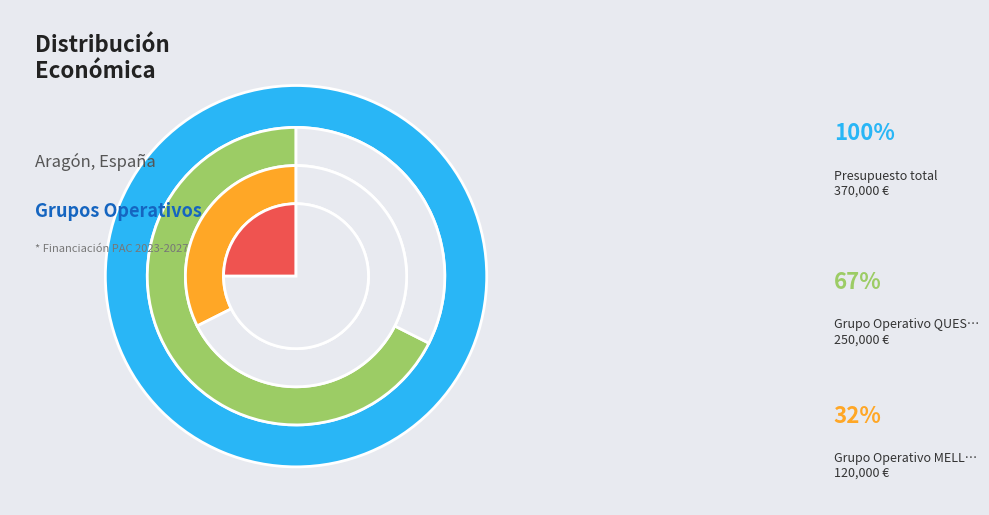

The Grupo Operativo MELLATA GRATAL slice represents 42% of the pie. True or false?

False